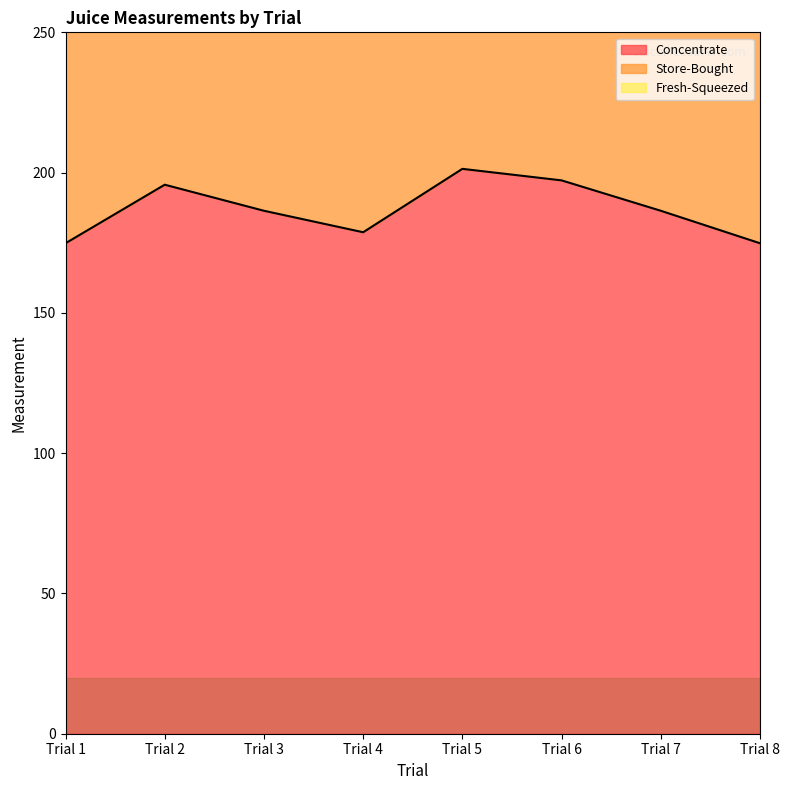

What are all the series names shown in the legend?

Concentrate, Store-Bought, Fresh-Squeezed